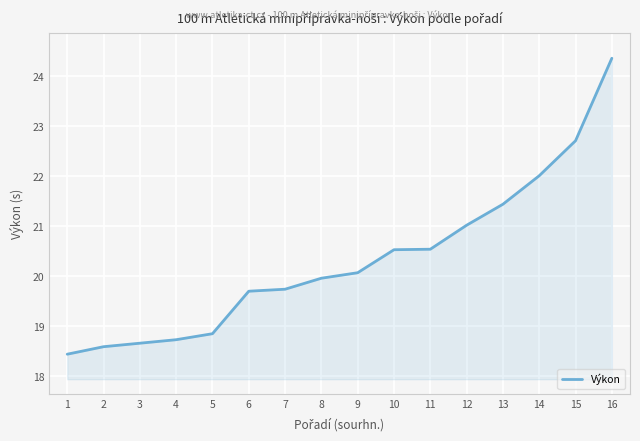

How many values are below 20?

8